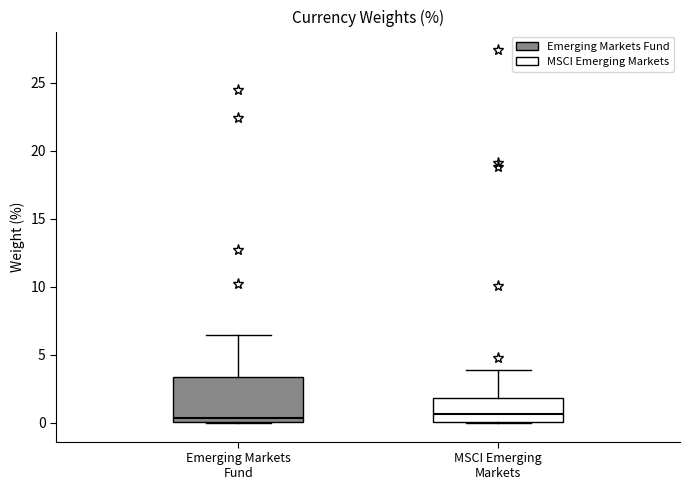

Reading left to right, transcribe this box plot: for each box, give where its median line is, the range the box spans, and where its two whiskers end, as read against the y-axis. The values are not printed on the chart, so give them approximately, as read against the axis.

Emerging Markets Fund: median 0.5, box 0.0 to 3.5, whiskers 0.0 to 6.5
MSCI Emerging Markets: median 0.5, box 0.0 to 2.0, whiskers 0.0 to 4.0